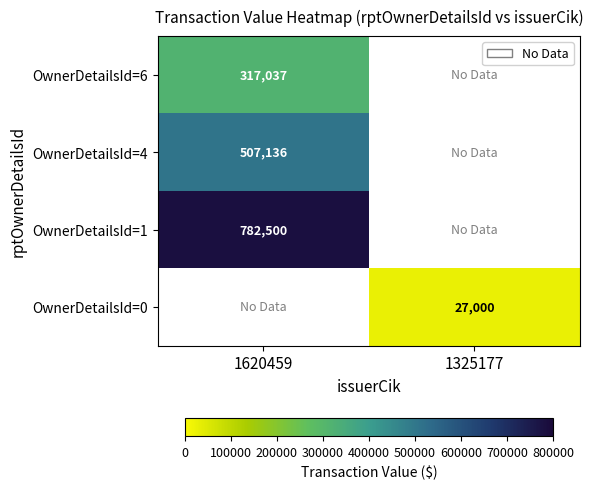

The OwnerDetailsId=1 series shows 782500 at 1620459. True or false?

True